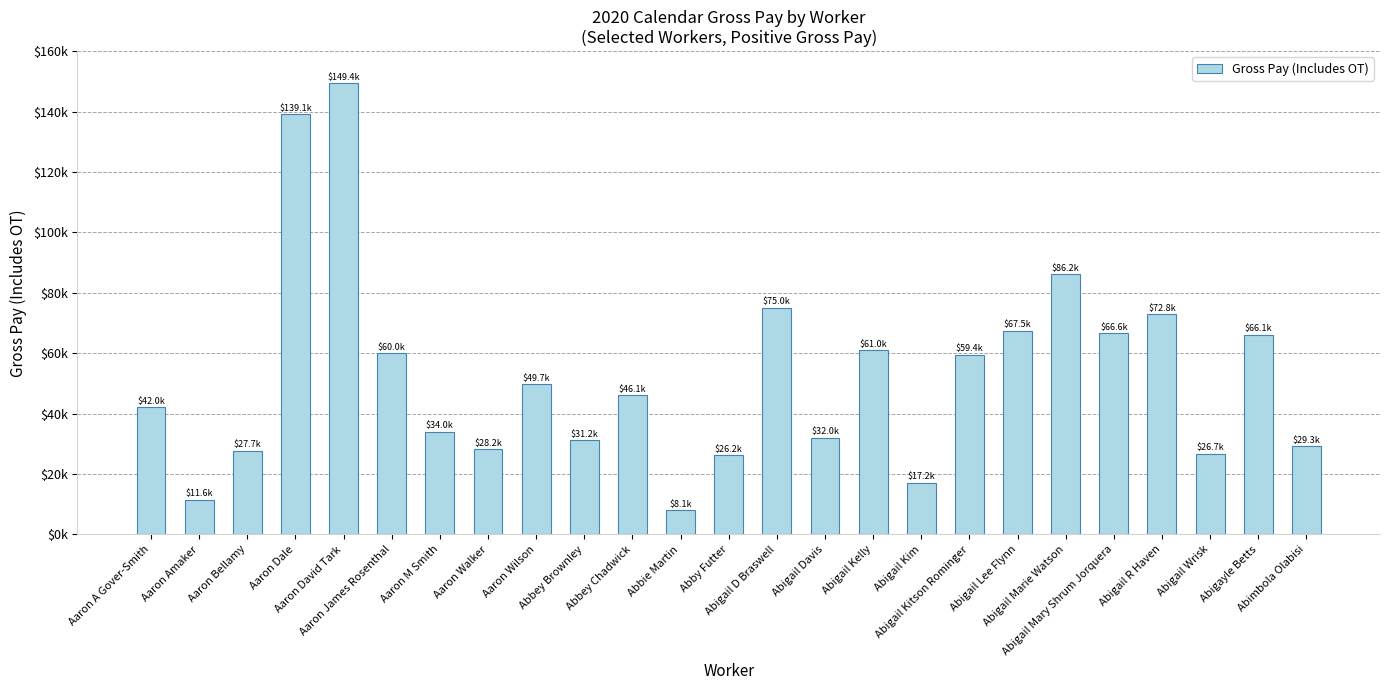

The chart shows a value of 45638.2 at Abbey Brownley. True or false?

False